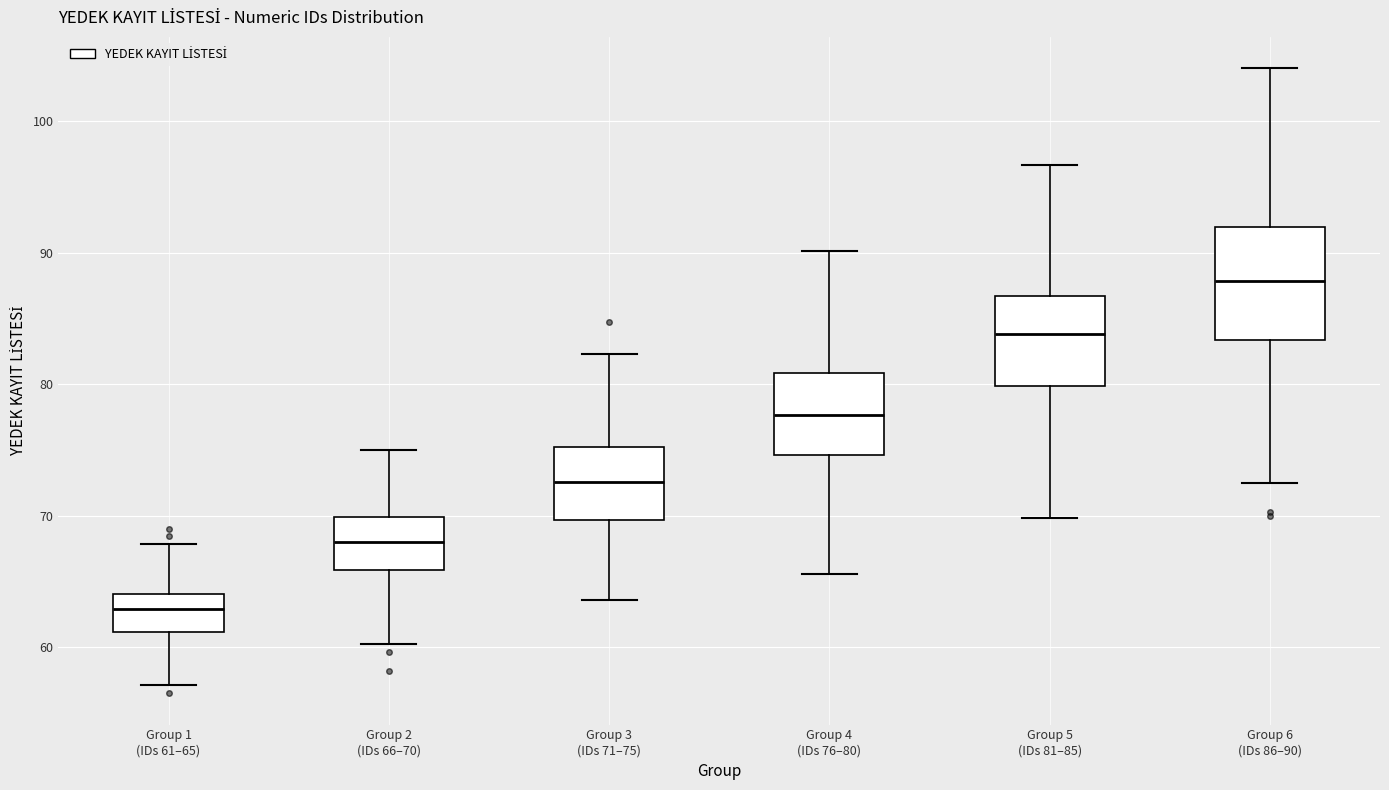

Reading left to right, read every box against the y-axis: the position of its median line, the range the box covers, and the ends of its whiskers. The values are not printed on the chart, so give them approximately, as read against the axis.

Group 1 (IDs 61–65): median 63, box 61 to 64, whiskers 57 to 68
Group 2 (IDs 66–70): median 68, box 66 to 70, whiskers 60 to 75
Group 3 (IDs 71–75): median 73, box 70 to 75, whiskers 64 to 82
Group 4 (IDs 76–80): median 78, box 75 to 81, whiskers 66 to 90
Group 5 (IDs 81–85): median 84, box 80 to 87, whiskers 70 to 97
Group 6 (IDs 86–90): median 88, box 83 to 92, whiskers 72 to 104